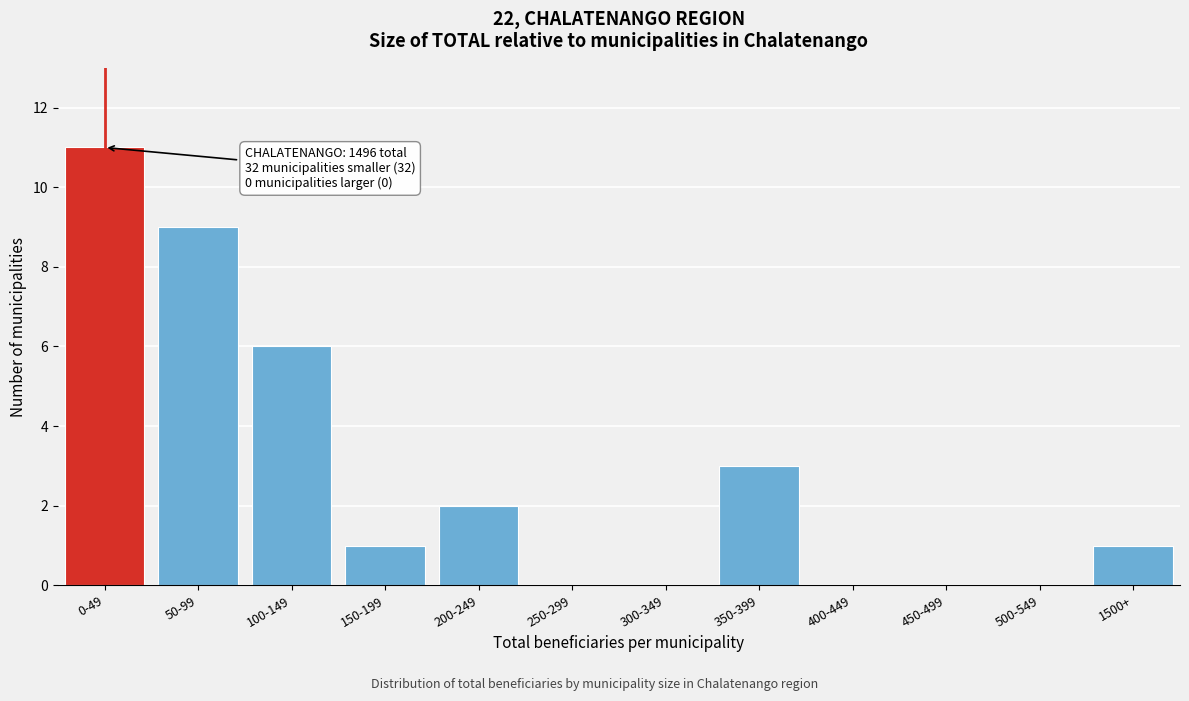

Reading left to right, transcribe all the data shown in this chart.

0-49=11	50-99=9	100-149=6	150-199=1	200-249=2	250-299=0	300-349=0	350-399=3	400-449=0	450-499=0	500-549=0	1500+=1